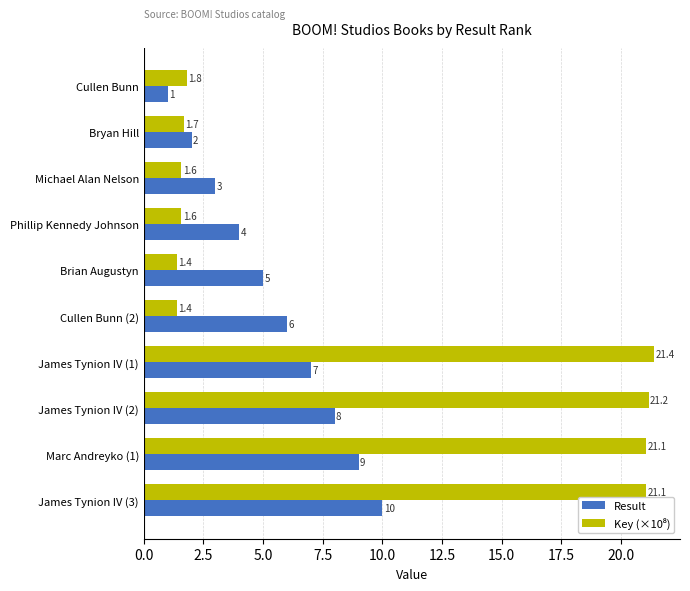

At which category is the sum across all series the highest?

James Tynion IV (3)